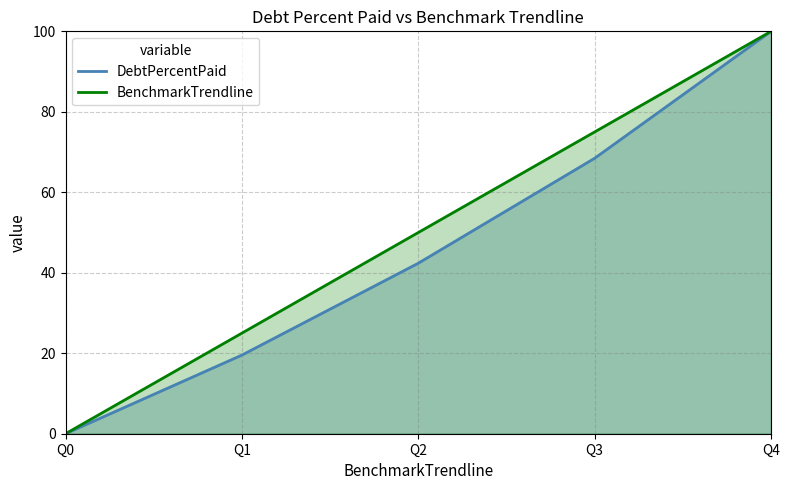

What is the value of the DebtPercentPaid point at the 5th from the left?

100.0